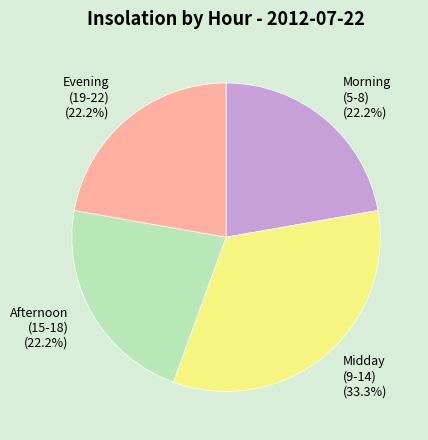

Is the sum of Midday (9-14) (33.3%) and Morning (5-8) (22.2%) greater than half?

Yes